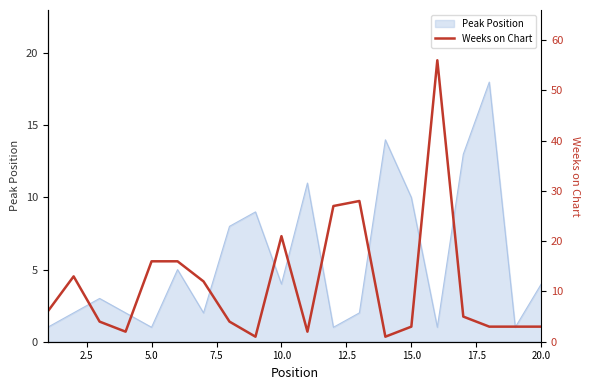

Reading right to left, transcribe all the data shown in this chart.

3	3	3	5	56	3	1	28	27	2	21	1	4	12	16	16	2	4	13	6